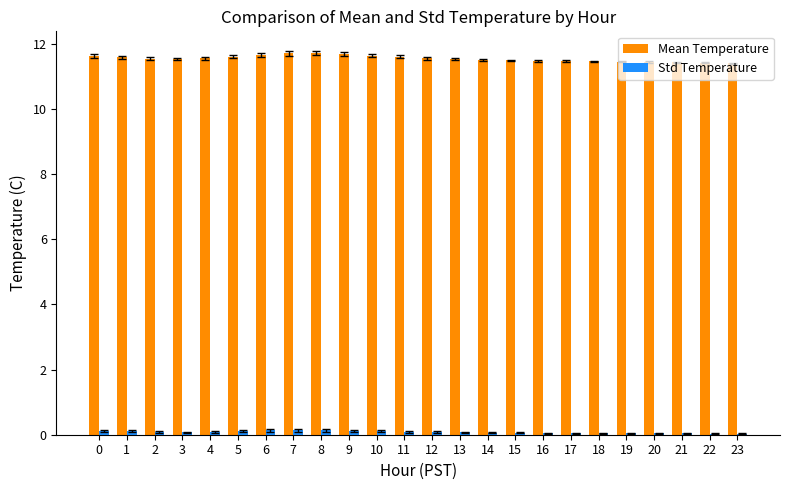

Is it true that Mean Temperature equals 3.6 at 19?

False